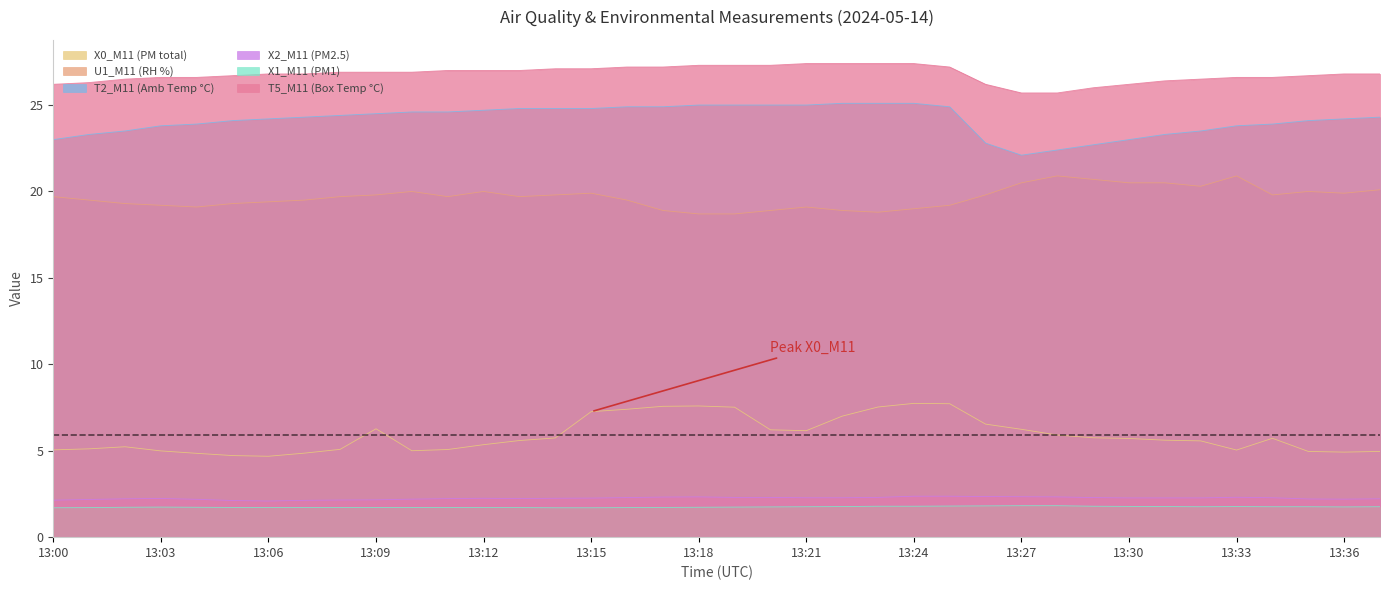

At which category does U1_M11 (RH %) reach its first local valley?

13:04